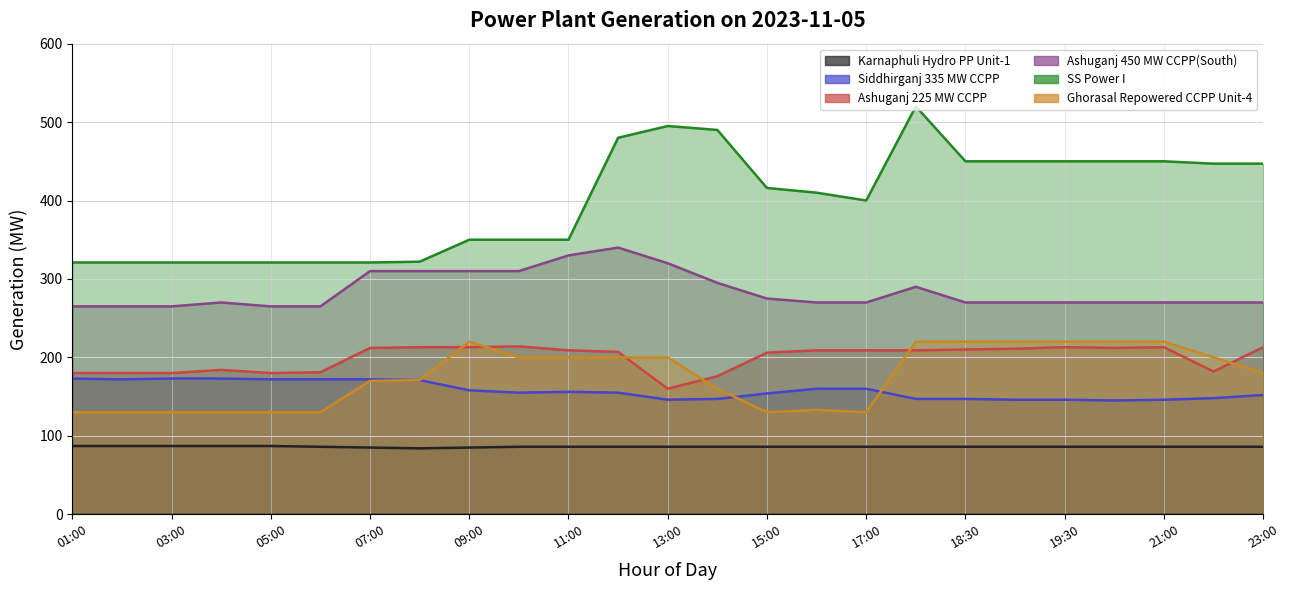

At which label is Ghorasal Repowered CCPP Unit-4 closest to 175?

08:00